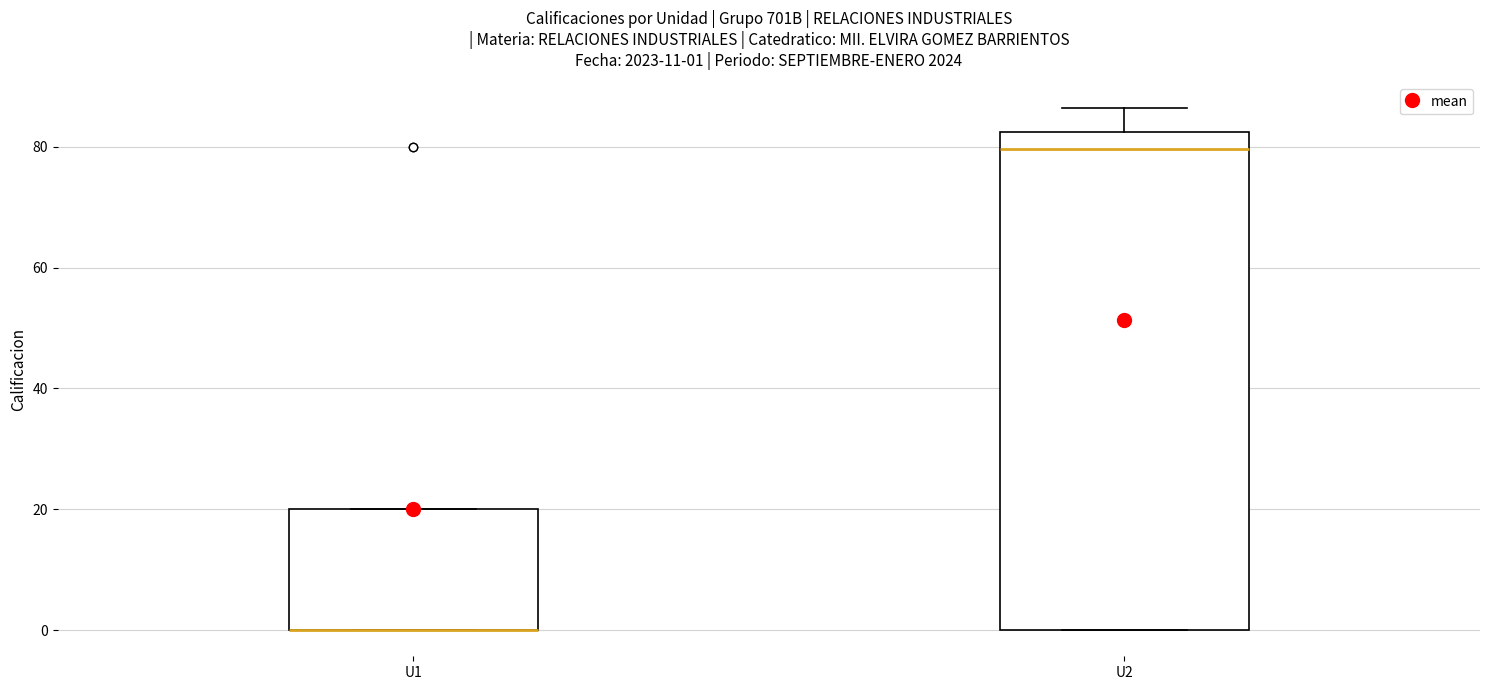

Which box is the tallest, from its lower edge to its upper edge?

U2